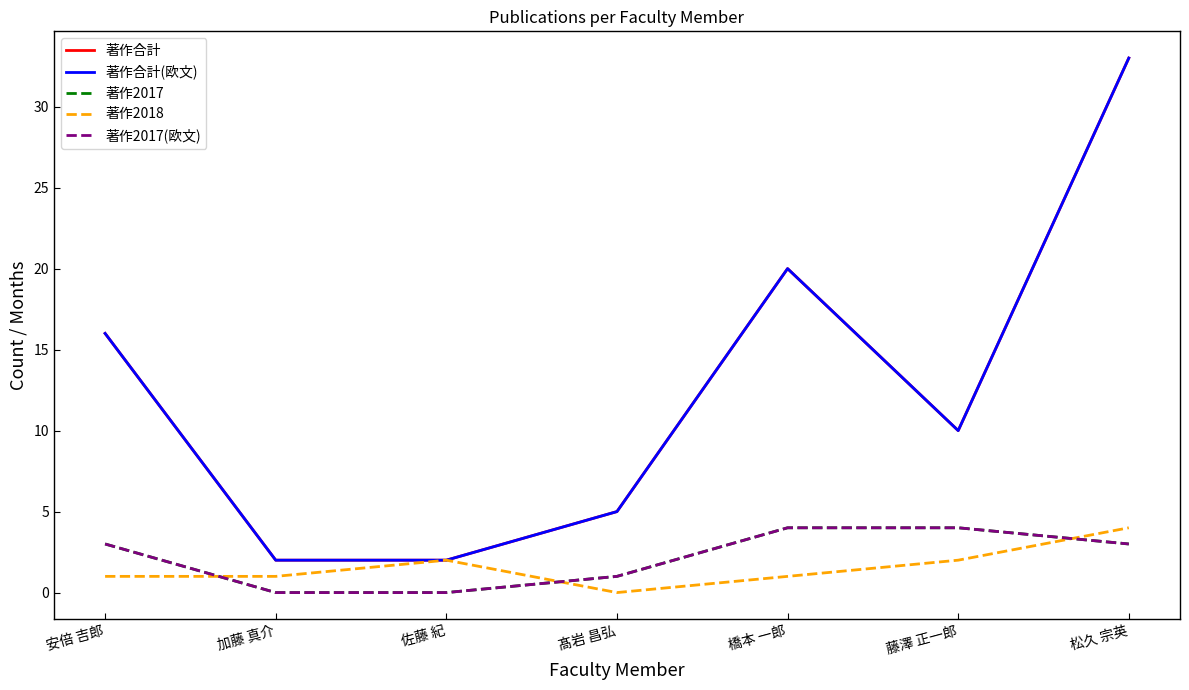

What is the lowest value of the 著作合計(欧文) series?

2